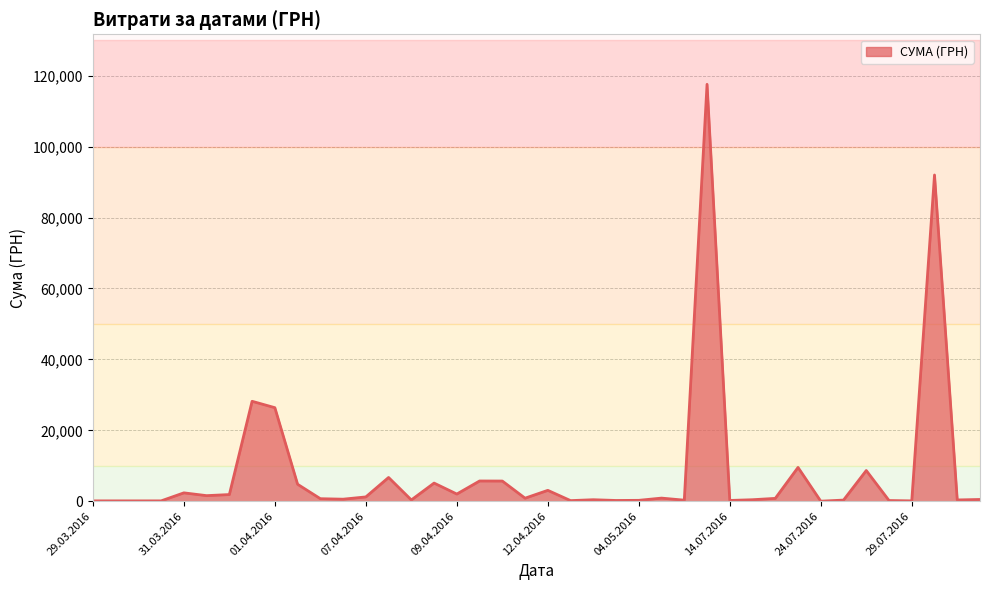

What is the maximum value shown in the chart?

117568.8